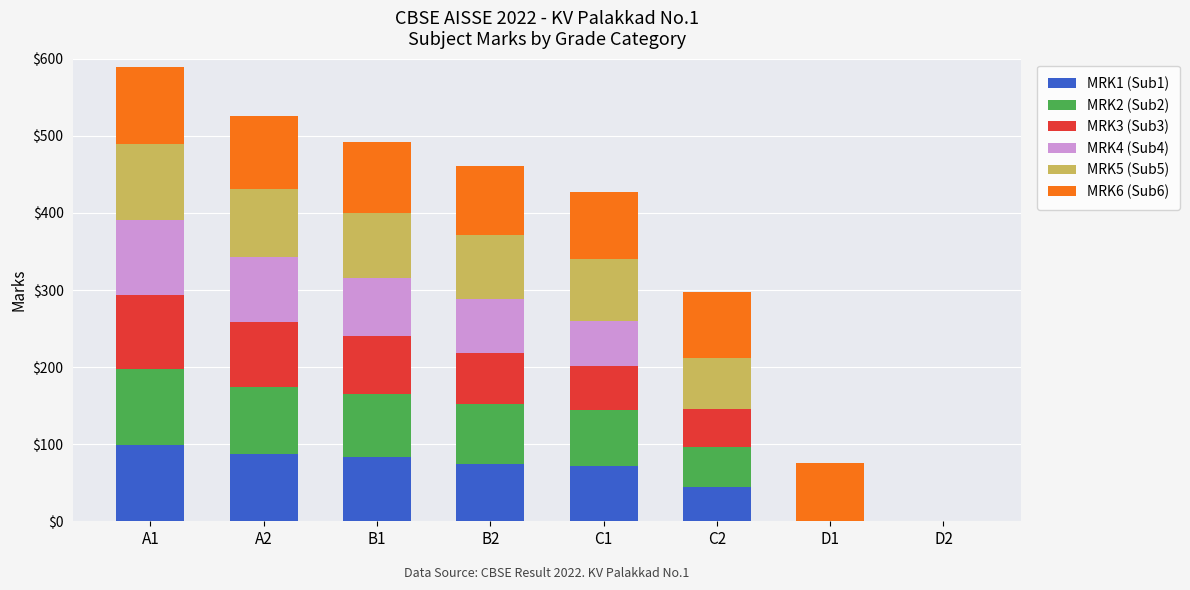

What position from the left is A2?

2